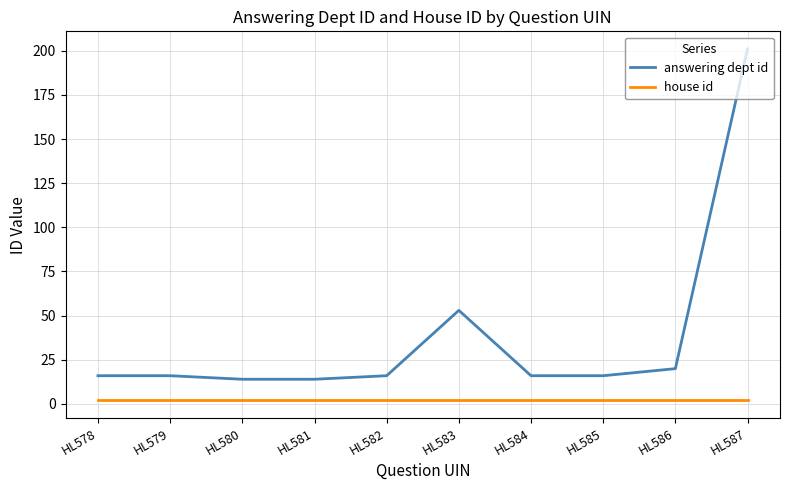

Reading left to right, extract all data points from this chart.

answering dept id: 16	16	14	14	16	53	16	16	20	201
house id: 2	2	2	2	2	2	2	2	2	2